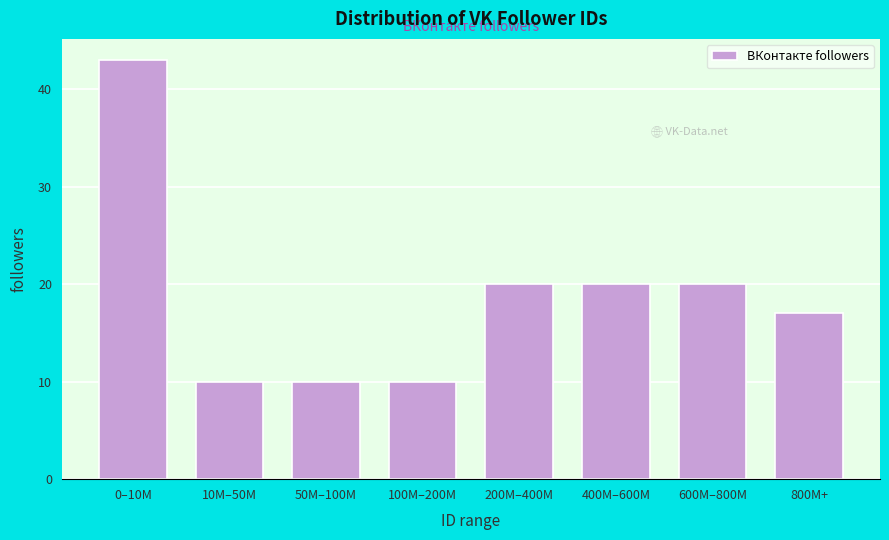

Reading left to right, what are all the values shown in this chart?

0–10M=43	10M–50M=10	50M–100M=10	100M–200M=10	200M–400M=20	400M–600M=20	600M–800M=20	800M+=17